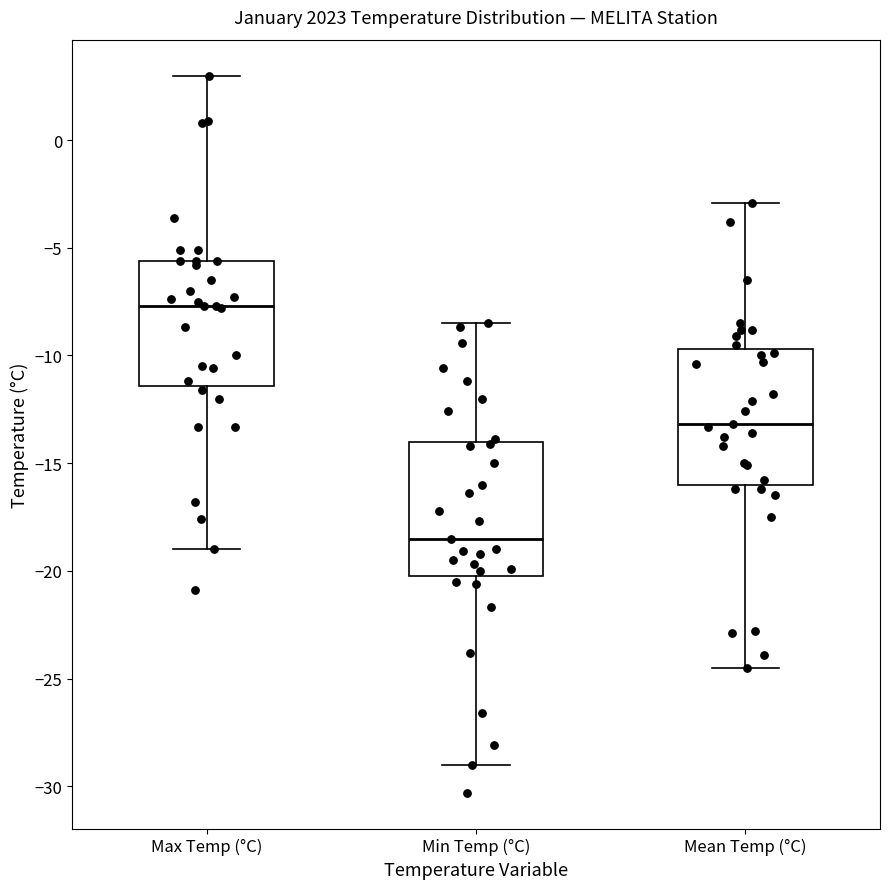

Where does the median line of the box for Max Temp (°C) sit on the y-axis? The values are not printed on the chart, so give them approximately, as read against the axis.

-7.5